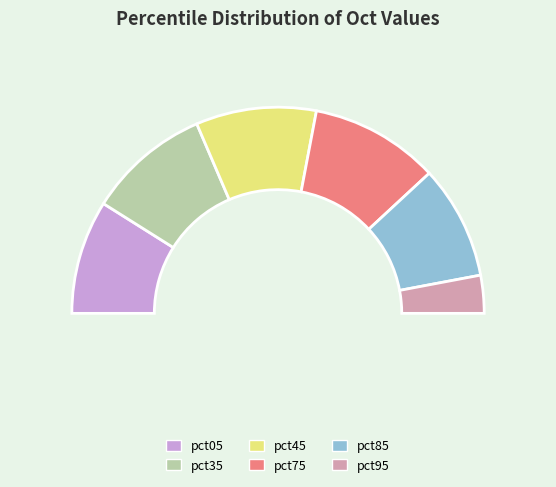

To the nearest percent, what is the difference between the largest and smallest slice percentages?

14%